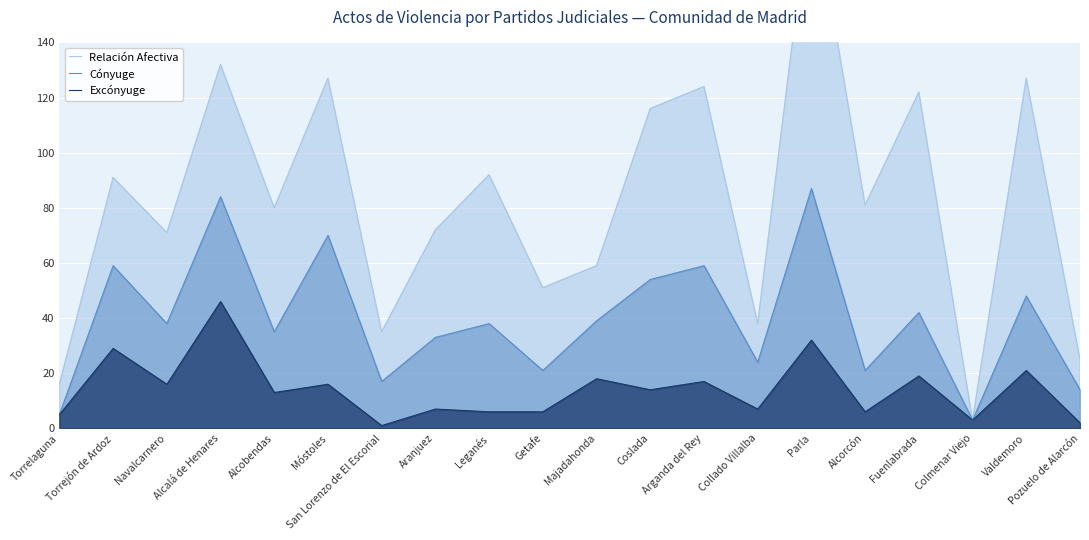

True or false: Excónyuge has more than 1 points higher than both neighbors.

True